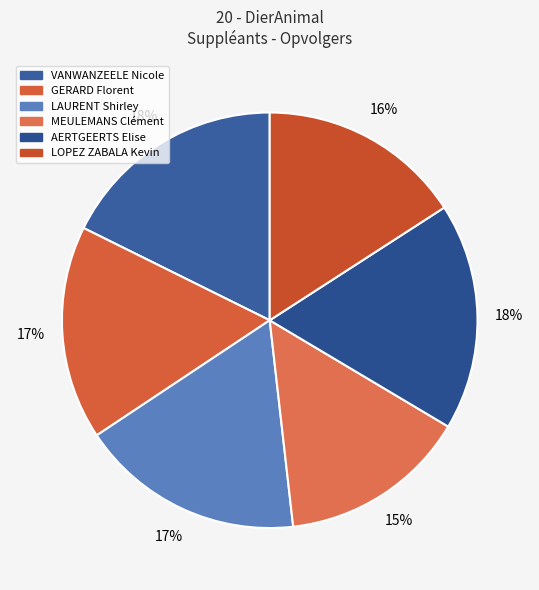

Is it true that GERARD Florent is 4% of the pie?

False